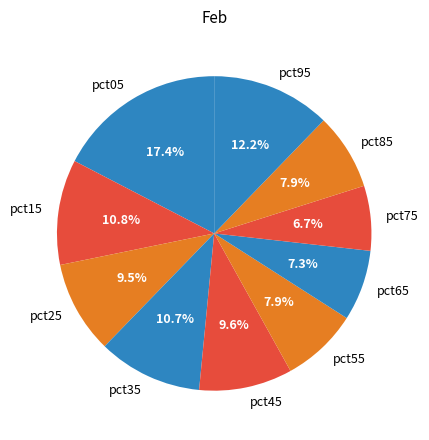

What portion of the pie excludes pct95?

87.8%